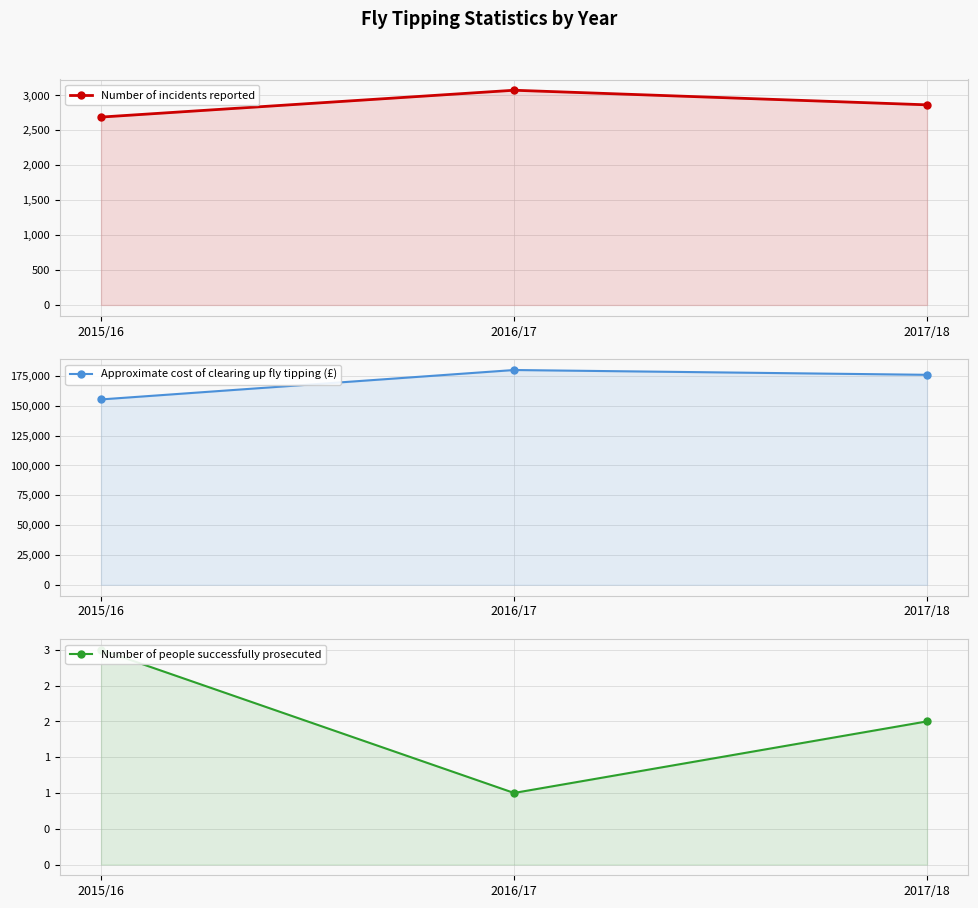

At which category is the sum across all series the highest?

2016/17